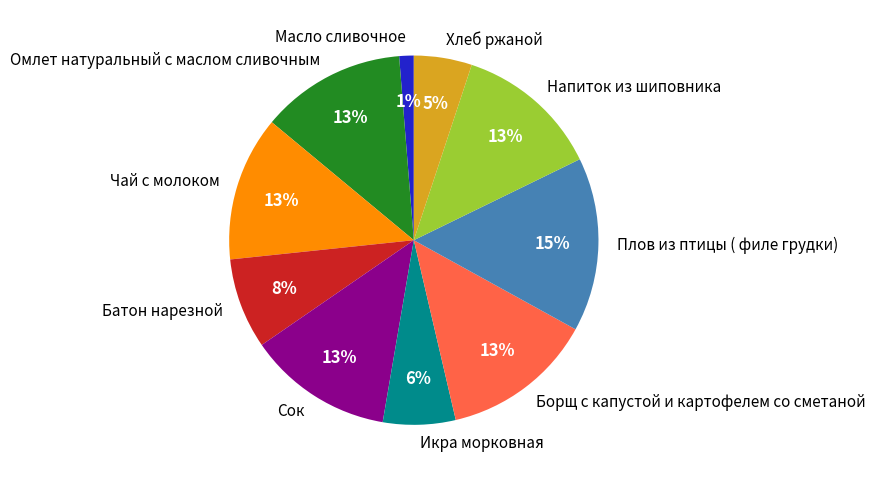

Combined, do Масло сливочное and Омлет натуральный с маслом сливочным account for over 50%?

No